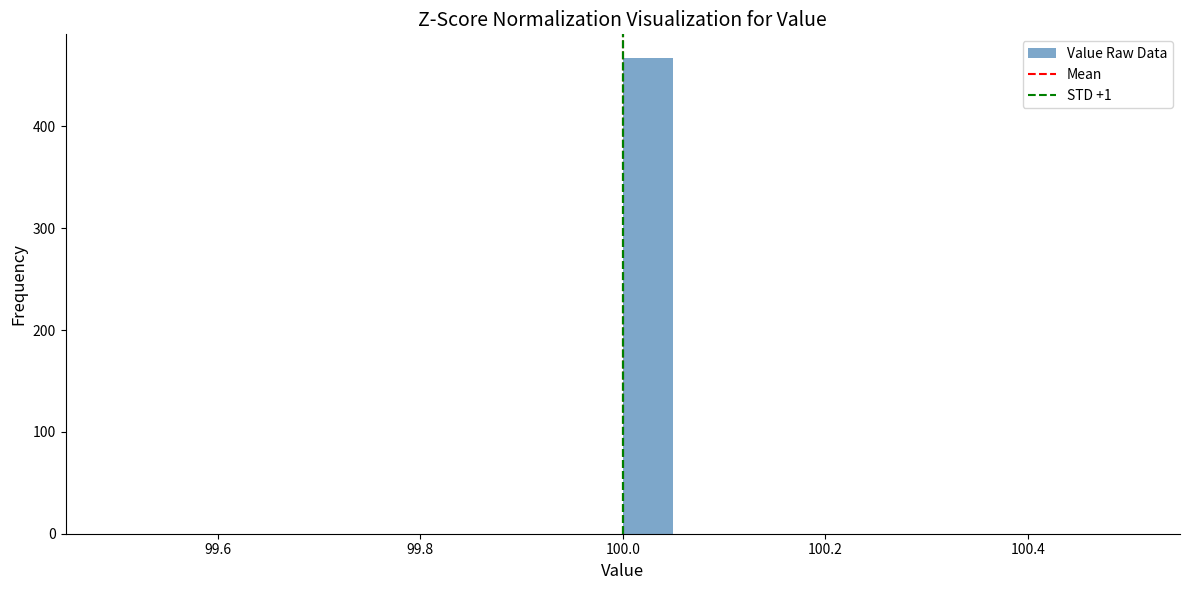

Around what value on the x-axis is the tallest bar? Give the approximate position of its centre, as read against the axis.

100.02